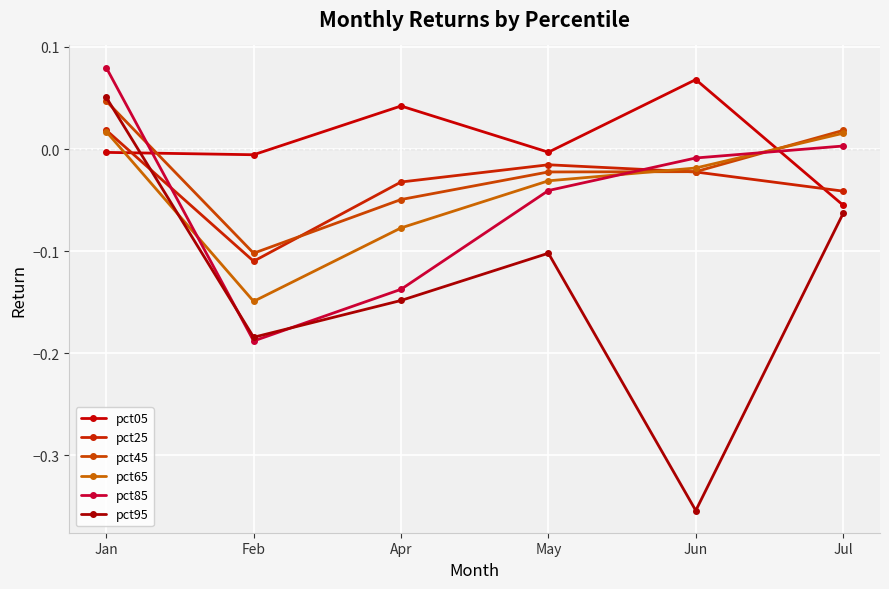

What is the minimum value for pct65?

-0.1